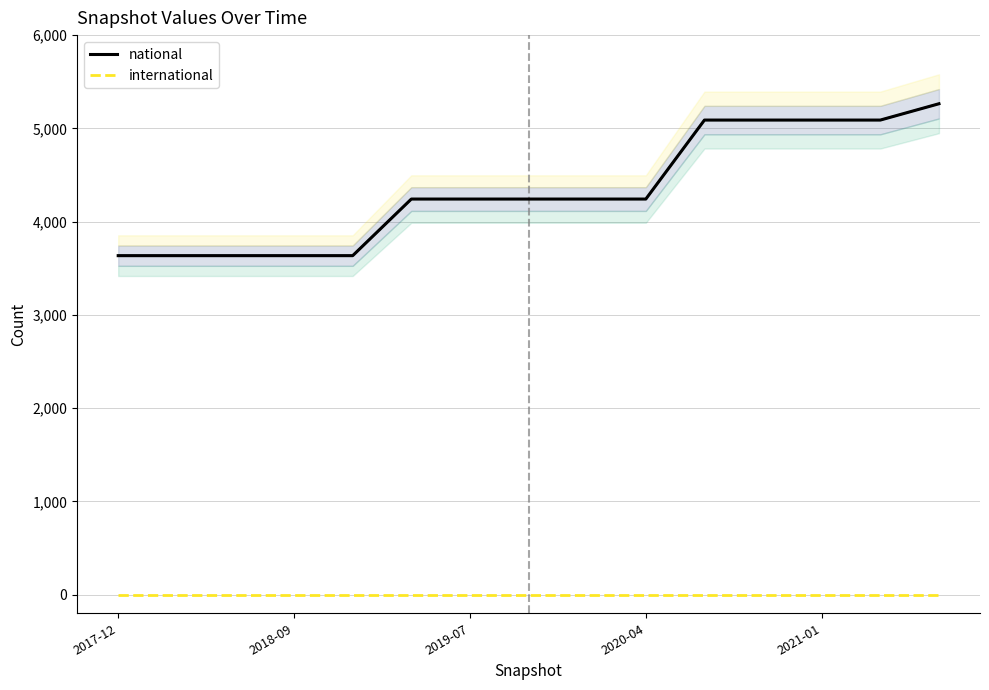

What is the total value across all series at 7?

4242